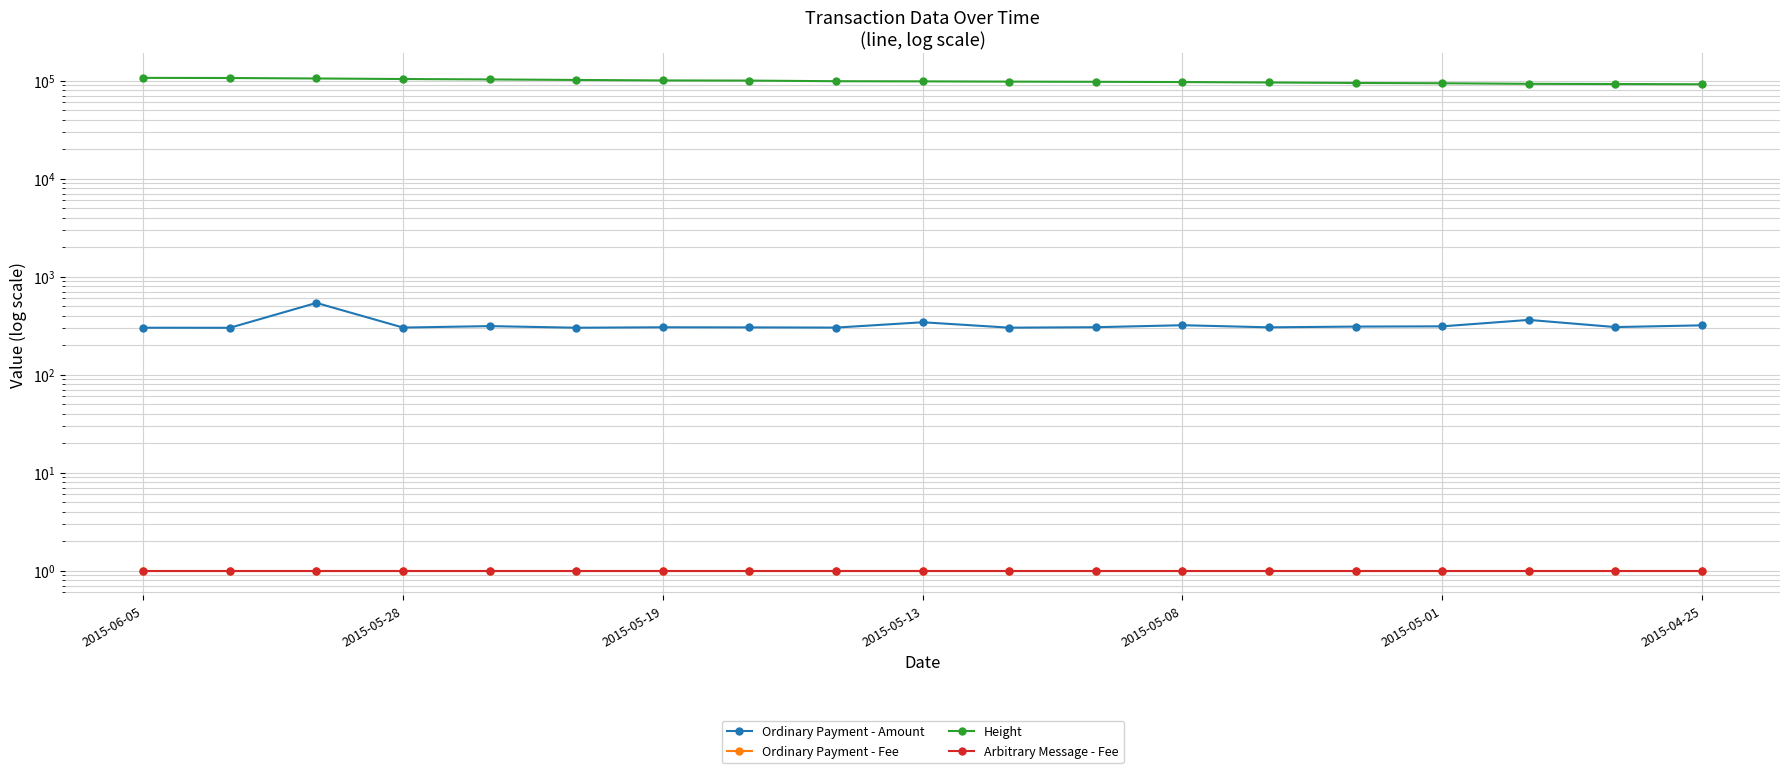

True or false: Ordinary Payment - Fee and Height cross at least once.

False